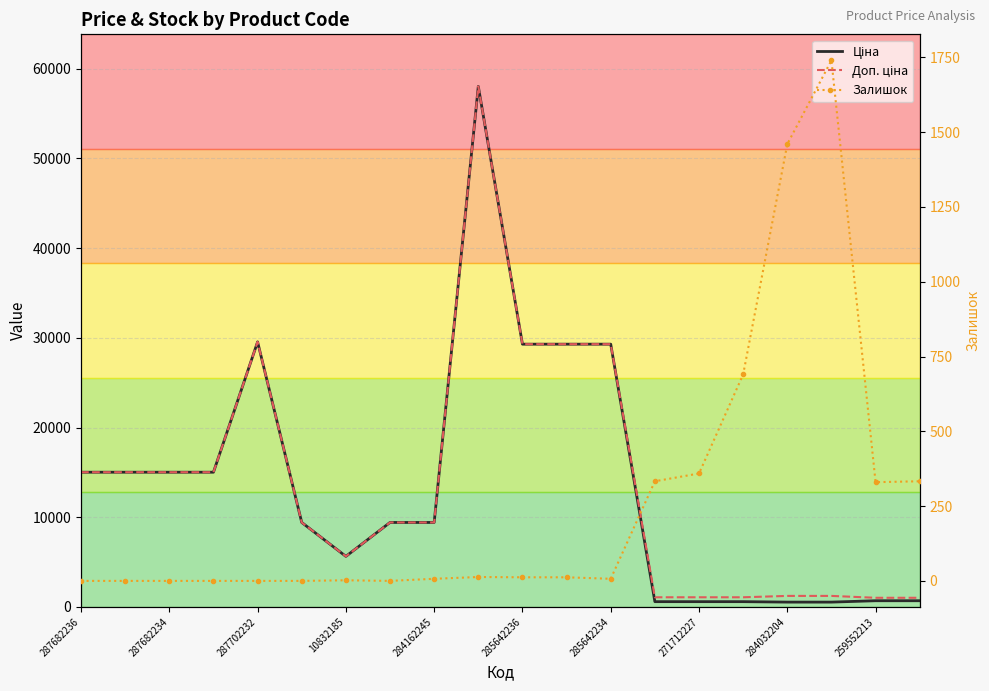

How many distinct data groups are displayed?

3